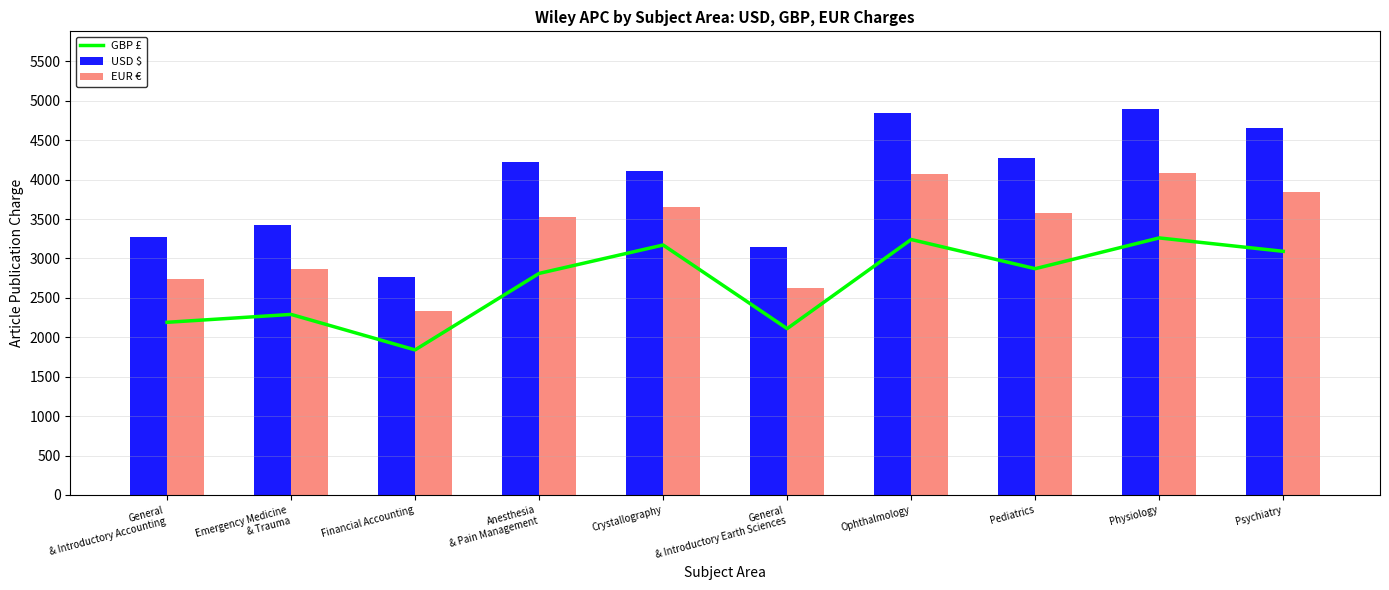

Which category has the lowest value in the USD $ series?

Financial Accounting